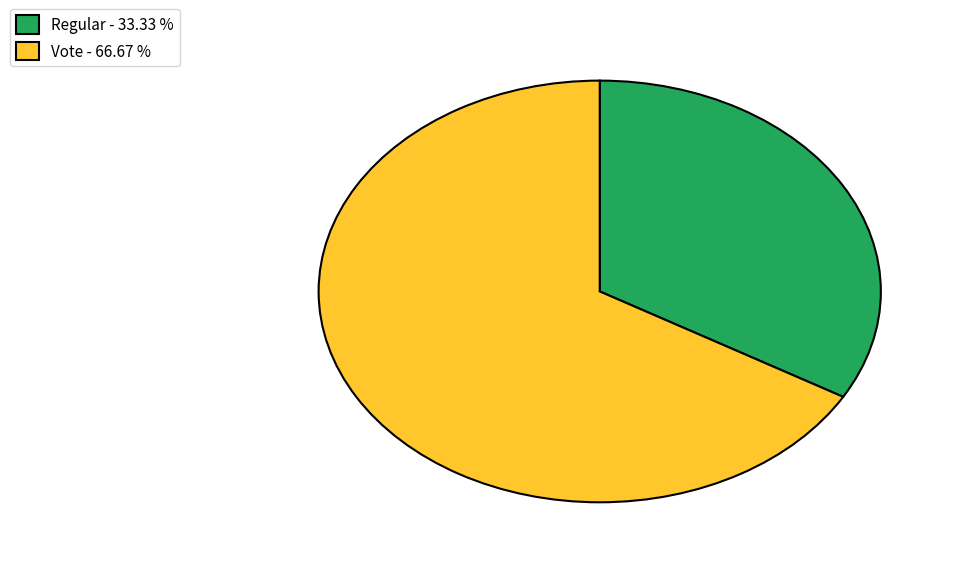

Combined, do Vote - 66.67 % and Regular - 33.33 % account for over 50%?

Yes